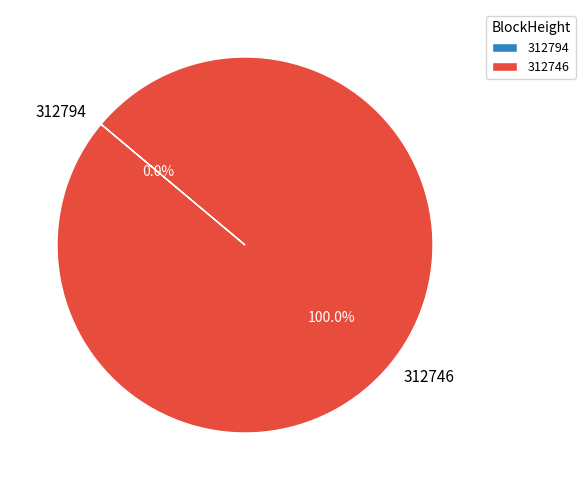

What percentage is the 312746 slice, to the nearest percent?

100%